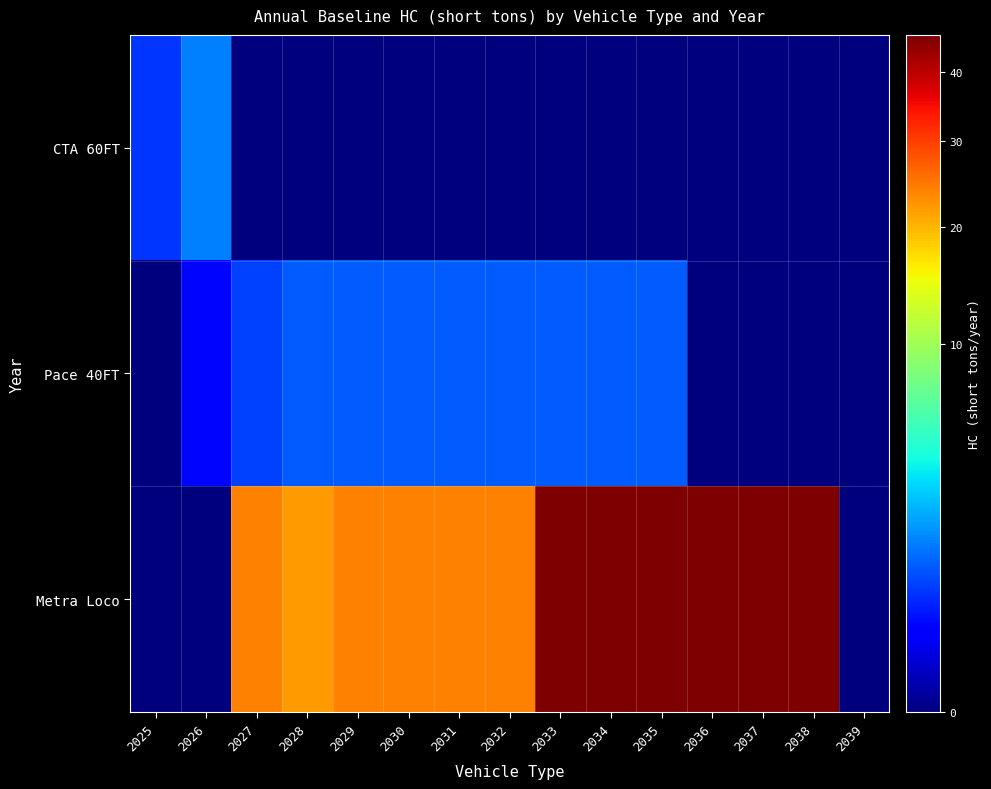

Between 2030 and 2038, which series saw the biggest shift?

Metra Loco